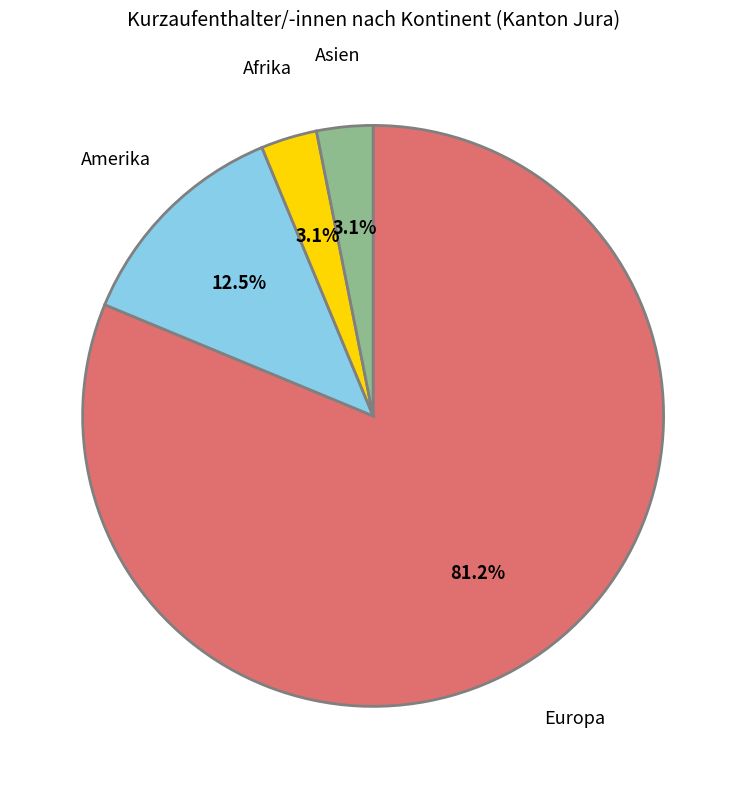

What is the ratio of the value at Asien to the value at Afrika?

1.0